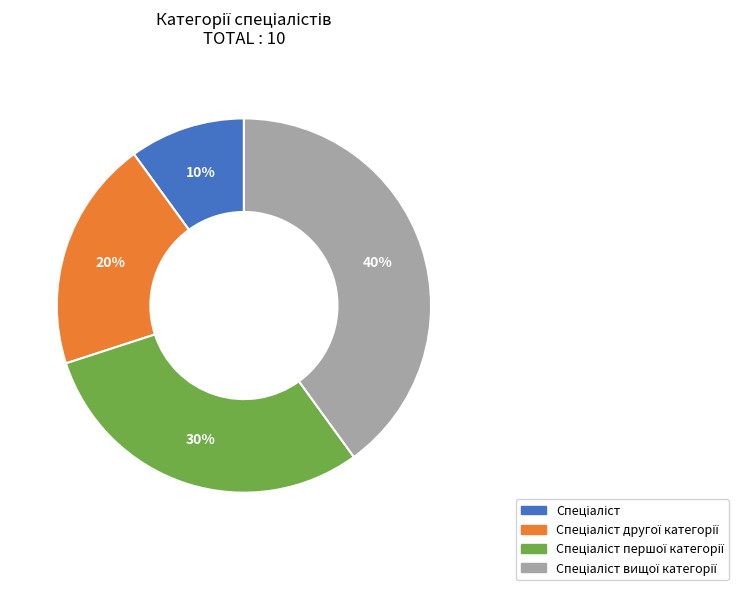

To the nearest percent, what is the average slice percentage?

25%